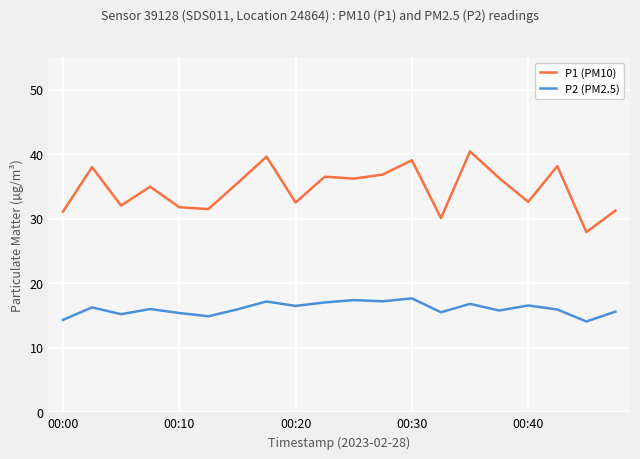

What is the greatest value displayed?

40.4